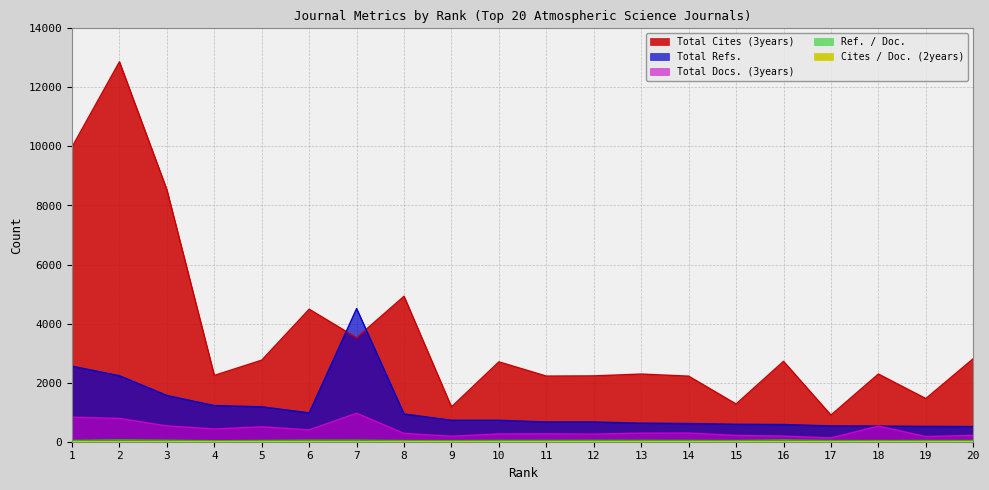

Which series has the largest total across all categories?

Total Cites (3years)